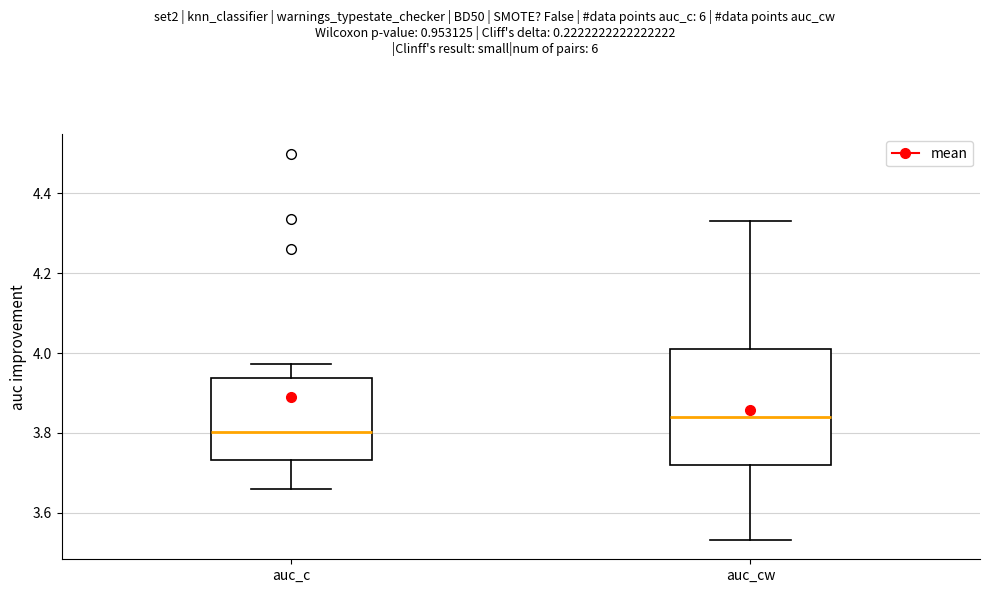

Reading left to right, read every box against the y-axis: the position of its median line, the range the box covers, and the ends of its whiskers. The values are not printed on the chart, so give them approximately, as read against the axis.

auc_c: median 3.80, box 3.74 to 3.94, whiskers 3.66 to 3.98
auc_cw: median 3.84, box 3.72 to 4.02, whiskers 3.54 to 4.34